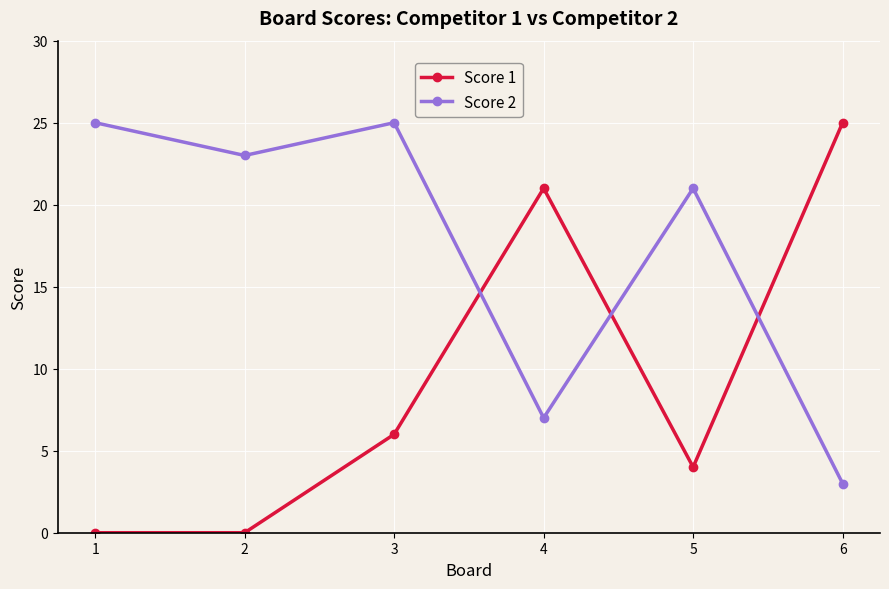

What is the value of the Score 1 point at the 6th from the left?

25